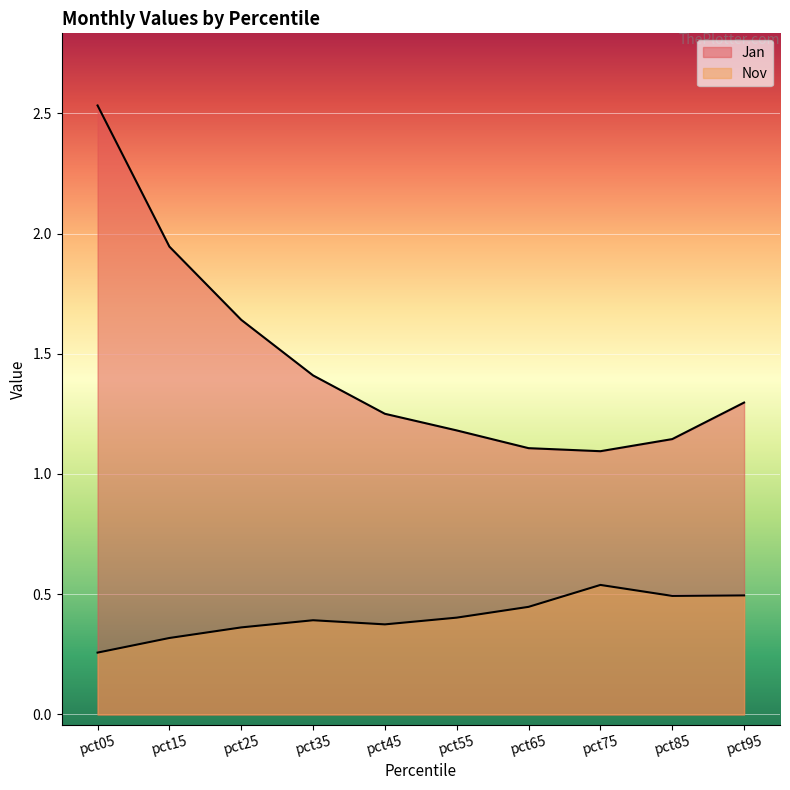

Which series has the largest range (max minus min)?

Jan